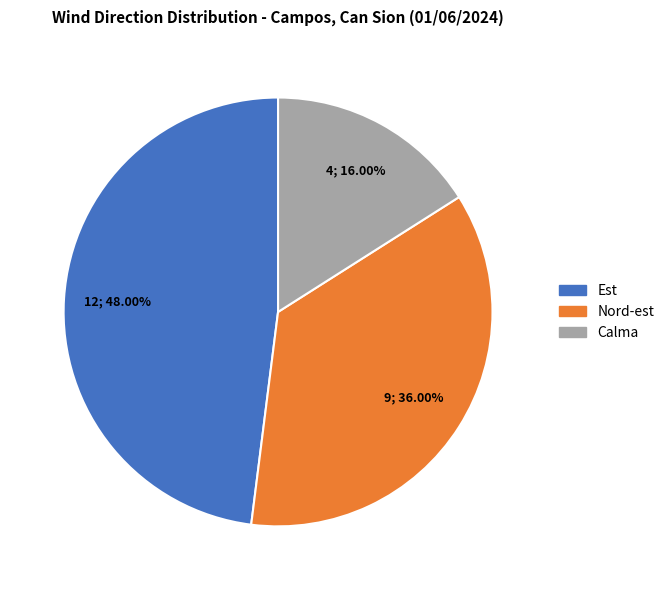

Combined, do Calma and Nord-est account for over 50%?

Yes